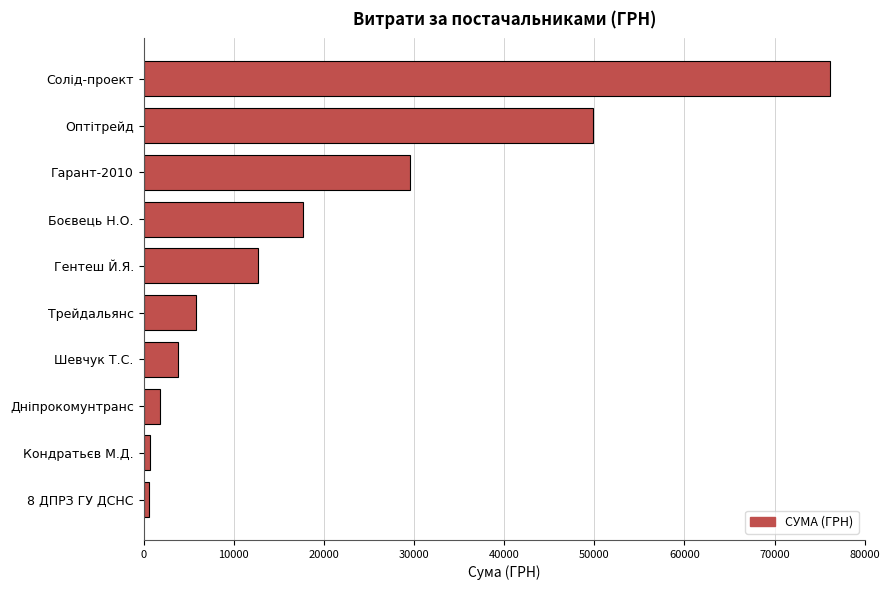

How many distinct data groups are displayed?

1